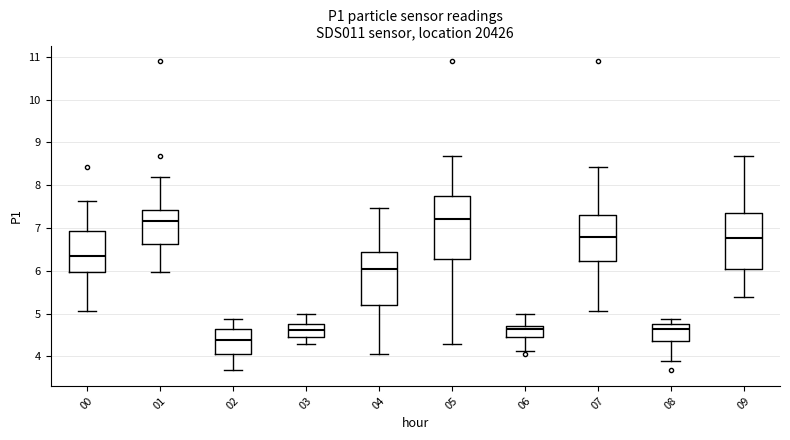

Reading left to right, transcribe this box plot: for each box, give where its median line is, the range the box spans, and where its two whiskers end, as read against the y-axis. The values are not printed on the chart, so give them approximately, as read against the axis.

00: median 6.4, box 6.0 to 6.9, whiskers 5.1 to 7.6
01: median 7.2, box 6.6 to 7.4, whiskers 6.0 to 8.2
02: median 4.4, box 4.1 to 4.6, whiskers 3.7 to 4.9
03: median 4.6, box 4.4 to 4.8, whiskers 4.3 to 5.0
04: median 6.0, box 5.2 to 6.4, whiskers 4.1 to 7.5
05: median 7.2, box 6.3 to 7.7, whiskers 4.3 to 8.7
06: median 4.6, box 4.5 to 4.7, whiskers 4.1 to 5.0
07: median 6.8, box 6.2 to 7.3, whiskers 5.1 to 8.4
08: median 4.6, box 4.4 to 4.8, whiskers 3.9 to 4.9
09: median 6.8, box 6.0 to 7.4, whiskers 5.4 to 8.7